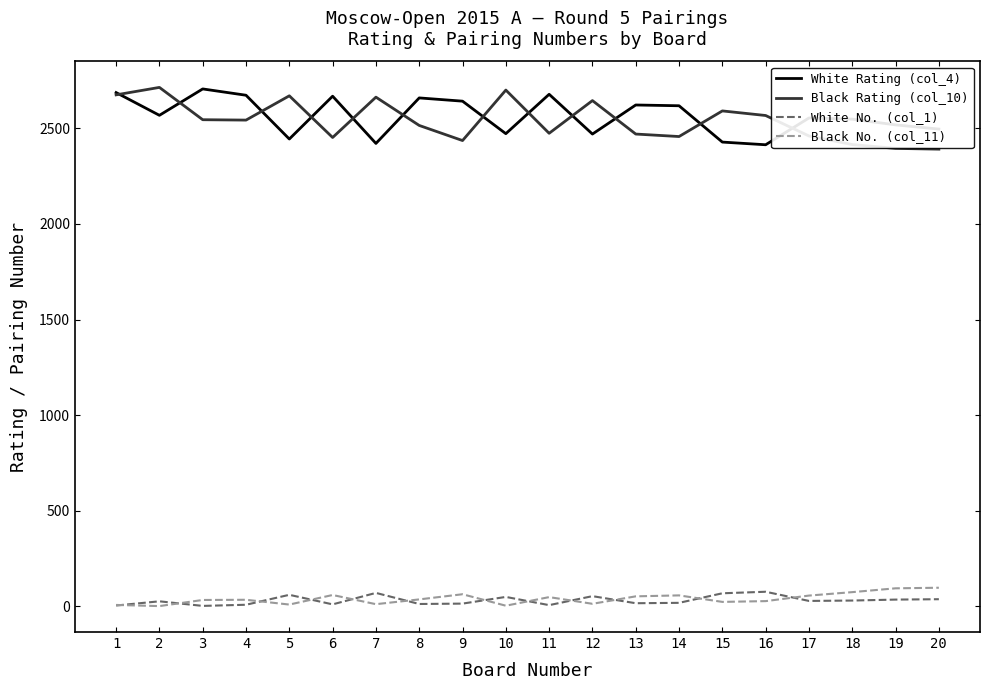

What is the greatest value displayed?

2714